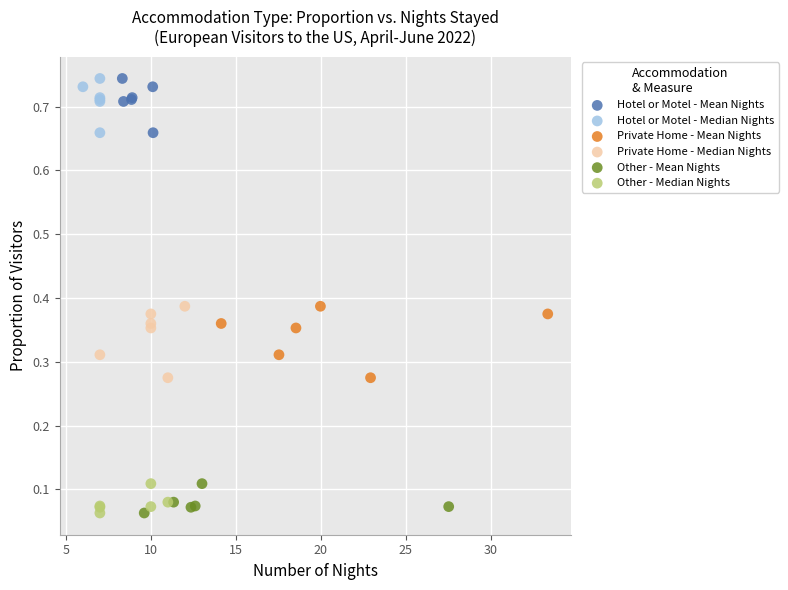

What are all the series names shown in the legend?

Hotel or Motel - Mean Nights, Hotel or Motel - Median Nights, Private Home - Mean Nights, Private Home - Median Nights, Other - Mean Nights, Other - Median Nights